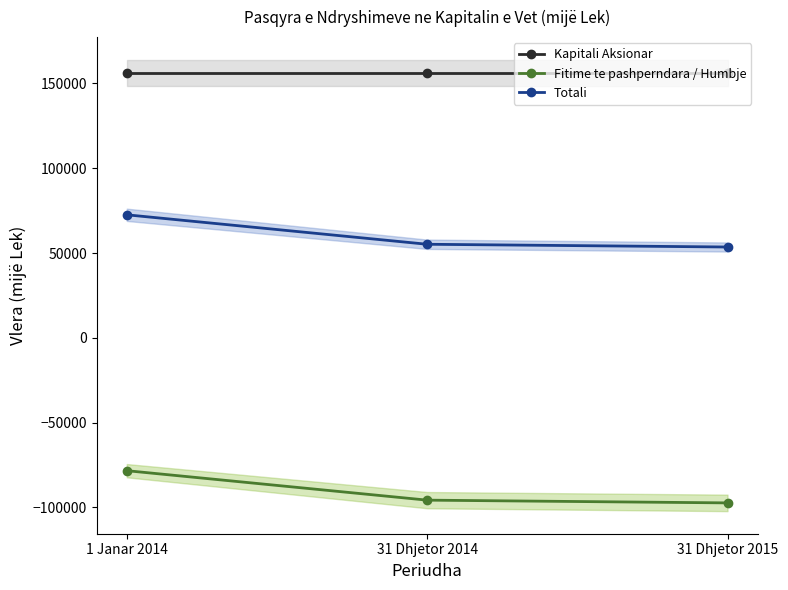

Between 31 Dhjetor 2014 and 31 Dhjetor 2015, which series saw the biggest shift?

Fitime te pashperndara / Humbje